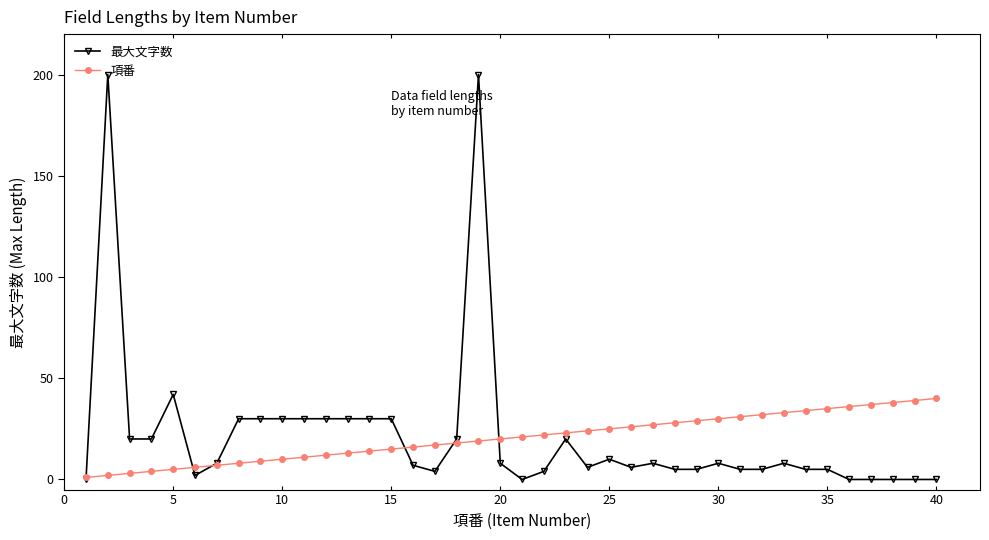

True or false: 最大文字数 has more than 1 interior local peaks.

True